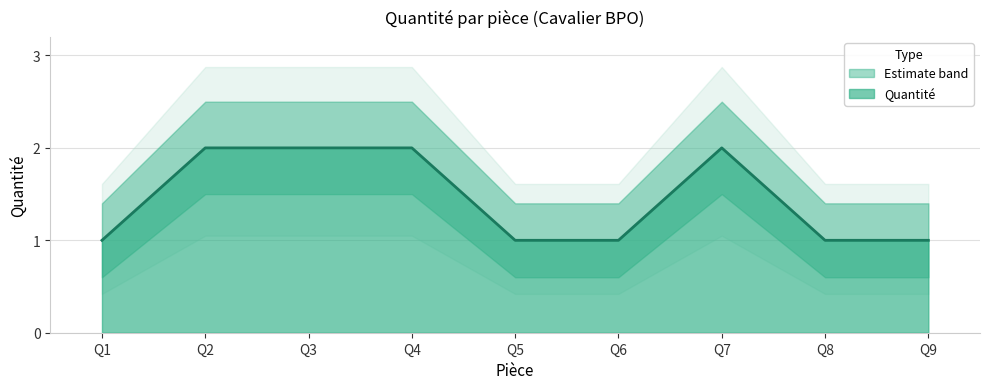

True or false: Quantité and Quantité upper intersect in this chart.

False